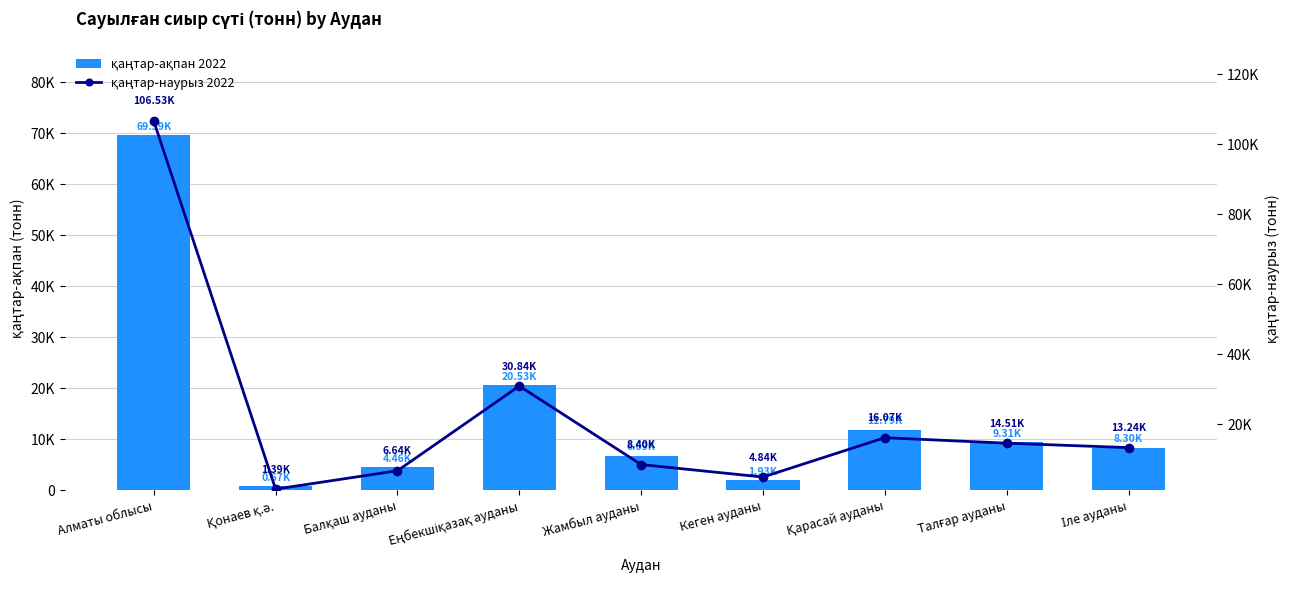

What position from the left is Алматы облысы?

1